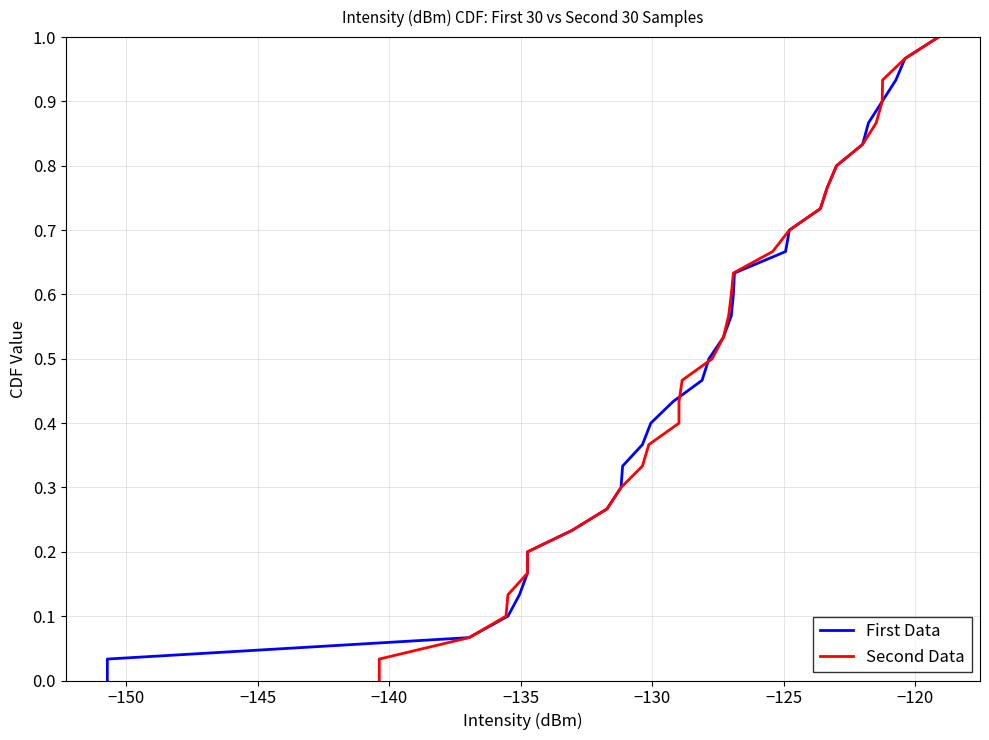

What are all the series names shown in the legend?

First Data, Second Data